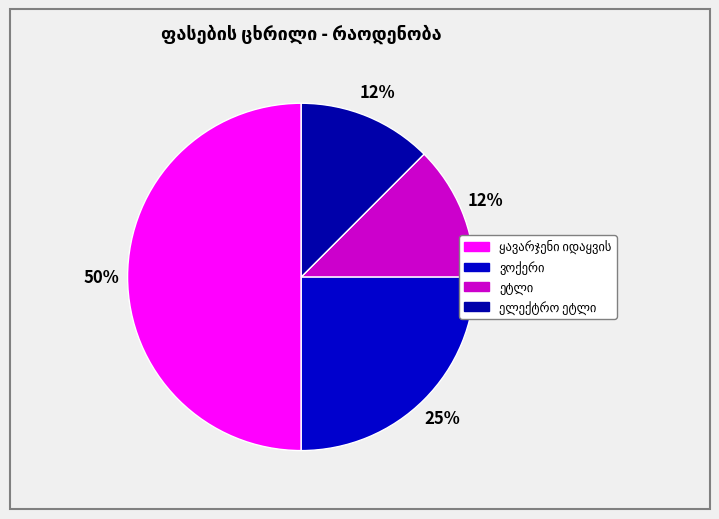

What is the smallest slice in the pie chart?

ეტლი